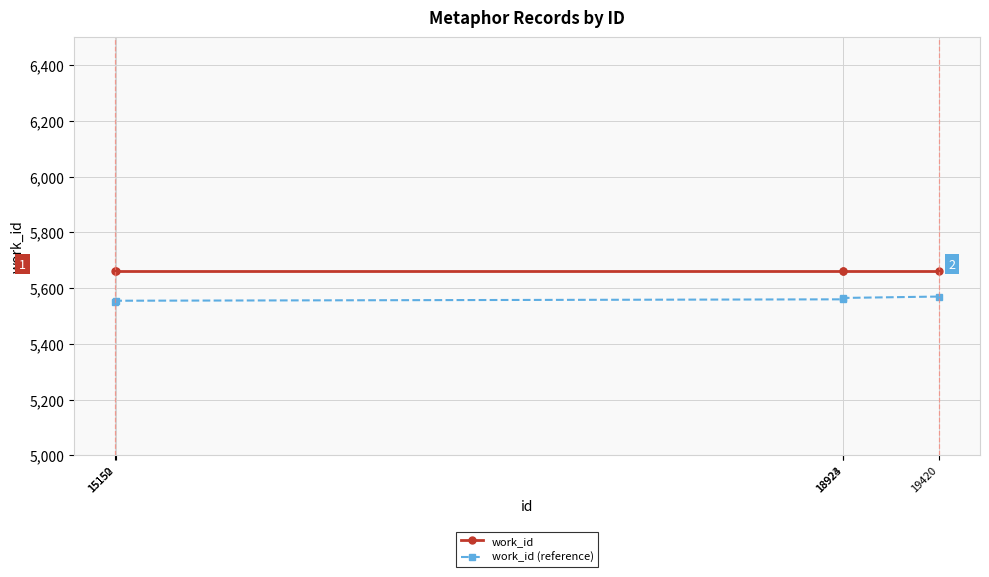

Rank the series by their maximum value, from lowest to highest.

work_id (reference), work_id